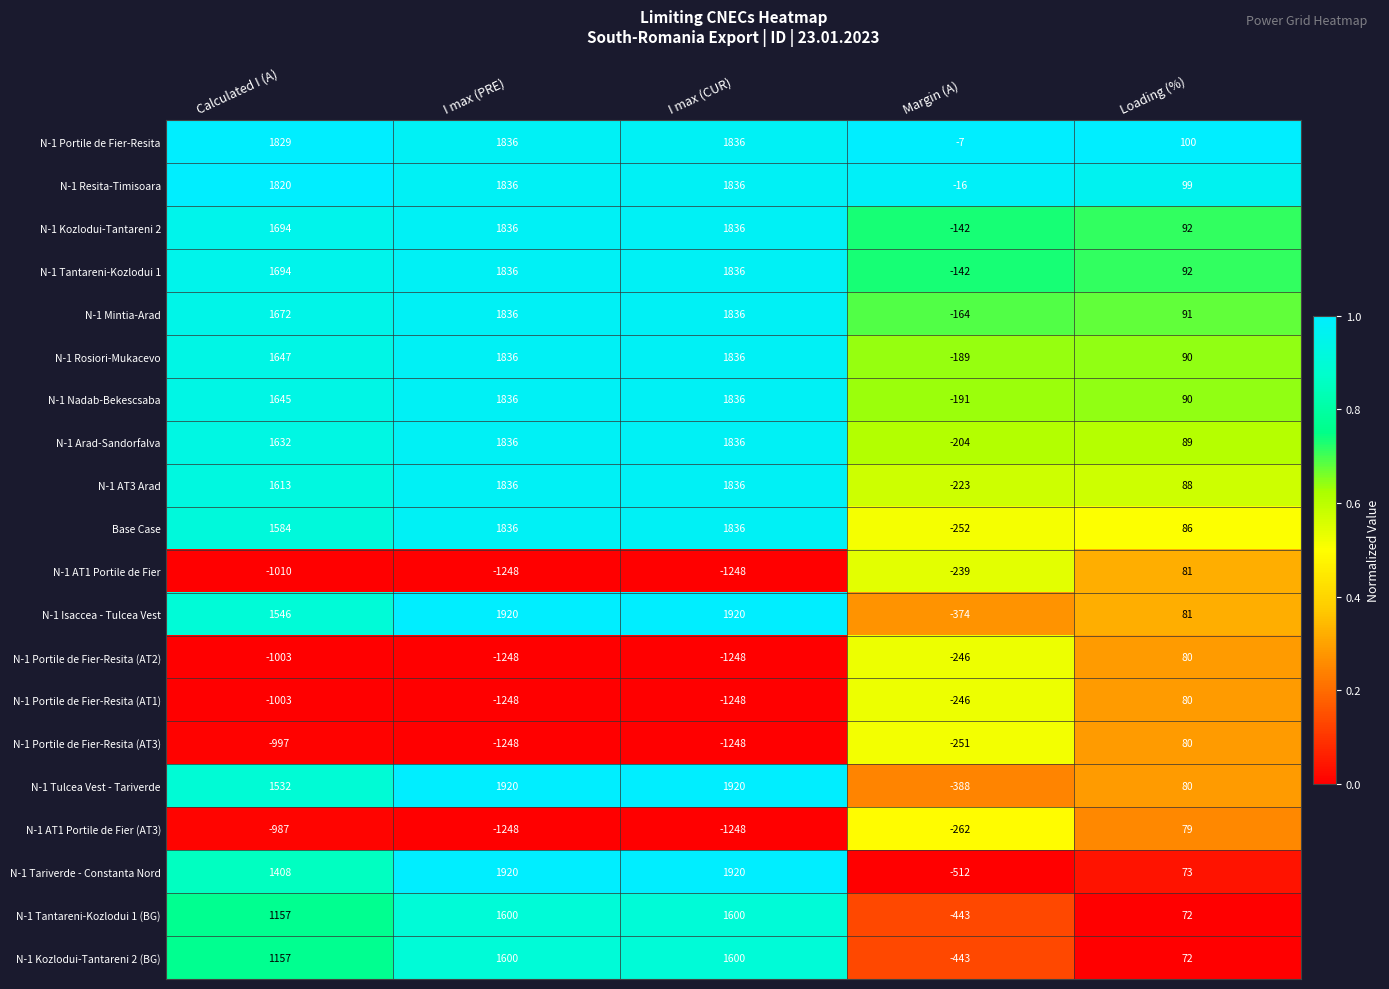

What is the difference between the highest and lowest values at I max (PRE)?

3168